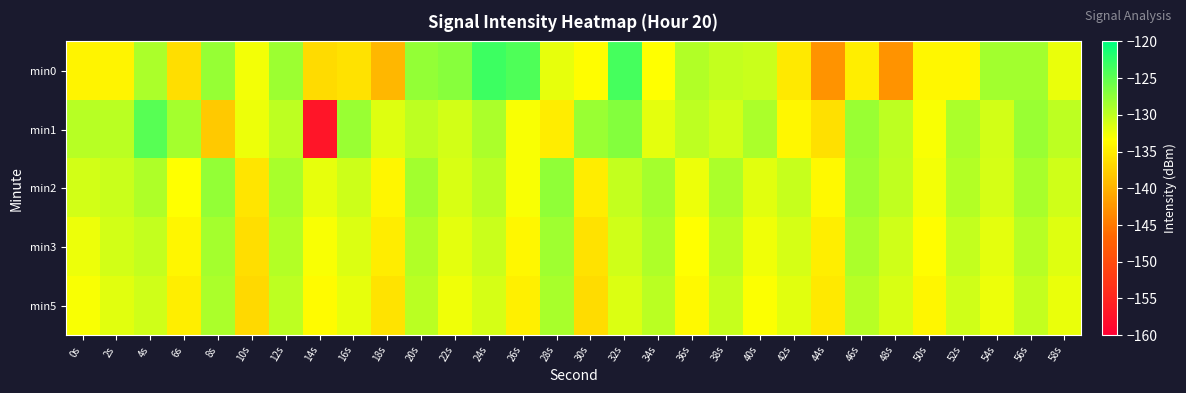

Reading left to right, list all the values displayed in this chart.

min0: 0s=-134.3	2s=-134.3	4s=-128.9	6s=-136.2	8s=-127.9	10s=-132.8	12s=-128.2	14s=-136.6	16s=-135.8	18s=-139.7	20s=-127.7	22s=-127.1	24s=-123.3	26s=-124.2	28s=-132.1	30s=-133.5	32s=-123.7	34s=-133.3	36s=-129.3	38s=-130.2	40s=-130.6	42s=-135.2	44s=-142.8	46s=-134.8	48s=-142.8	50s=-134.0	52s=-134.0	54s=-128.5	56s=-128.6	58s=-132.2
min1: 0s=-129.6	2s=-129.8	4s=-124.7	6s=-128.7	8s=-138.0	10s=-132.4	12s=-129.9	14s=-157.1	16s=-128.1	18s=-131.6	20s=-130.0	22s=-131.0	24s=-129.0	26s=-133.0	28s=-135.0	30s=-128.0	32s=-127.0	34s=-132.0	36s=-130.0	38s=-131.0	40s=-129.0	42s=-134.0	44s=-136.0	46s=-128.0	48s=-130.0	50s=-133.0	52s=-129.0	54s=-131.0	56s=-128.0	58s=-130.0
min2: 0s=-131.0	2s=-130.5	4s=-129.2	6s=-133.4	8s=-127.8	10s=-135.6	12s=-128.9	14s=-132.1	16s=-130.7	18s=-134.2	20s=-128.5	22s=-131.3	24s=-129.8	26s=-133.1	28s=-127.6	30s=-135.0	32s=-130.2	34s=-128.7	36s=-132.5	38s=-129.0	40s=-131.8	42s=-130.4	44s=-133.9	46s=-128.3	48s=-130.1	50s=-132.7	52s=-129.5	54s=-131.1	56s=-128.8	58s=-130.9
min3: 0s=-132.5	2s=-131.0	4s=-130.3	6s=-134.2	8s=-128.6	10s=-136.1	12s=-129.4	14s=-133.0	16s=-131.5	18s=-135.0	20s=-129.3	22s=-132.0	24s=-130.6	26s=-134.0	28s=-128.4	30s=-135.8	32s=-130.9	34s=-129.2	36s=-133.3	38s=-129.8	40s=-132.6	42s=-131.2	44s=-134.7	46s=-129.0	48s=-130.8	50s=-133.5	52s=-130.2	54s=-131.9	56s=-129.6	58s=-131.7
min5: 0s=-133.1	2s=-131.8	4s=-130.9	6s=-134.8	8s=-129.0	10s=-136.7	12s=-129.9	14s=-133.6	16s=-132.1	18s=-135.7	20s=-129.8	22s=-132.6	24s=-131.2	26s=-134.6	28s=-128.9	30s=-136.4	32s=-131.5	34s=-129.7	36s=-133.8	38s=-130.4	40s=-133.2	42s=-131.8	44s=-135.3	46s=-129.6	48s=-131.4	50s=-134.1	52s=-130.8	54s=-132.5	56s=-130.2	58s=-132.3